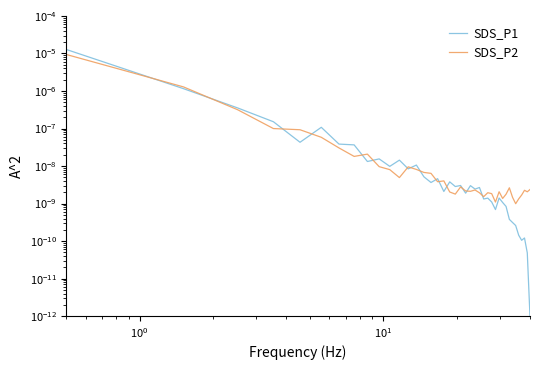

Which series has the widest spread of values?

SDS_P1